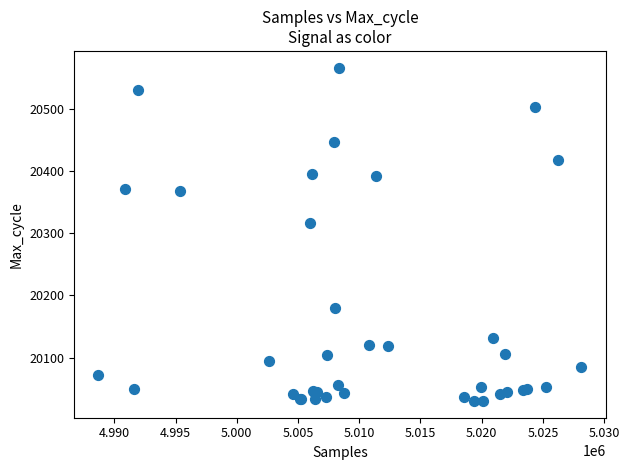

What Y value in the scatter plot is closest to 20298?

20317